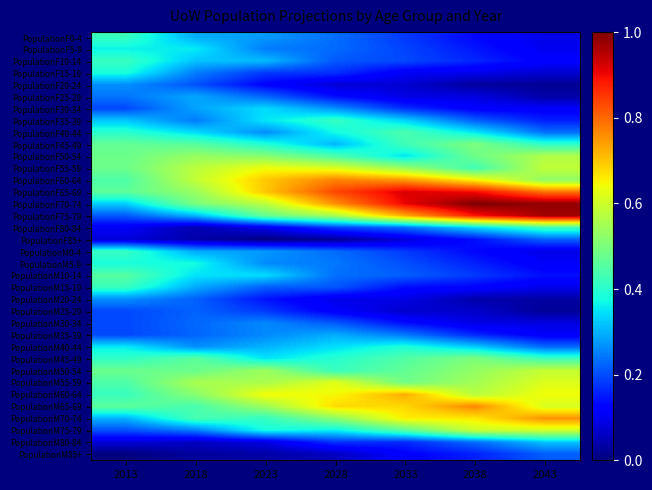

Reading left to right, extract all data points from this chart.

PopulationF0-4: 2013=0.4	2018=0.3	2023=0.3	2028=0.2	2033=0.2	2038=0.1	2043=0.1
PopulationF5-9: 2013=0.4	2018=0.4	2023=0.2	2028=0.2	2033=0.2	2038=0.1	2043=0.1
PopulationF10-14: 2013=0.4	2018=0.3	2023=0.3	2028=0.2	2033=0.2	2038=0.2	2043=0.1
PopulationF15-19: 2013=0.4	2018=0.2	2023=0.2	2028=0.2	2033=0.1	2038=0.1	2043=0.1
PopulationF20-24: 2013=0.3	2018=0.2	2023=0.1	2028=0.1	2033=0.1	2038=0.0	2043=0.0
PopulationF25-29: 2013=0.2	2018=0.3	2023=0.2	2028=0.1	2033=0.1	2038=0.1	2043=0.0
PopulationF30-34: 2013=0.2	2018=0.3	2023=0.3	2028=0.3	2033=0.2	2038=0.1	2043=0.1
PopulationF35-39: 2013=0.3	2018=0.2	2023=0.4	2028=0.4	2033=0.3	2038=0.2	2043=0.2
PopulationF40-44: 2013=0.4	2018=0.3	2023=0.3	2028=0.4	2033=0.4	2038=0.4	2043=0.2
PopulationF45-49: 2013=0.5	2018=0.5	2023=0.4	2028=0.3	2033=0.4	2038=0.5	2043=0.4
PopulationF50-54: 2013=0.5	2018=0.5	2023=0.5	2028=0.4	2033=0.3	2038=0.5	2043=0.6
PopulationF55-59: 2013=0.5	2018=0.6	2023=0.6	2028=0.6	2033=0.5	2038=0.4	2043=0.6
PopulationF60-64: 2013=0.4	2018=0.6	2023=0.7	2028=0.8	2033=0.7	2038=0.7	2043=0.5
PopulationF65-69: 2013=0.5	2018=0.5	2023=0.7	2028=0.8	2033=0.9	2038=0.9	2043=0.8
PopulationF70-74: 2013=0.3	2018=0.5	2023=0.6	2028=0.8	2033=0.9	2038=1.0	2043=1.0
PopulationF75-79: 2013=0.2	2018=0.3	2023=0.5	2028=0.6	2033=0.7	2038=0.9	2043=1.0
PopulationF80-84: 2013=0.1	2018=0.0	2023=0.1	2028=0.2	2033=0.2	2038=0.3	2043=0.4
PopulationF85+: 2013=0.1	2018=0.0	2023=0.0	2028=0.0	2033=0.1	2038=0.1	2043=0.2
PopulationM0-4: 2013=0.4	2018=0.3	2023=0.3	2028=0.2	2033=0.2	2038=0.1	2043=0.1
PopulationM5-9: 2013=0.4	2018=0.4	2023=0.3	2028=0.2	2033=0.2	2038=0.2	2043=0.1
PopulationM10-14: 2013=0.5	2018=0.3	2023=0.3	2028=0.2	2033=0.2	2038=0.2	2043=0.1
PopulationM15-19: 2013=0.4	2018=0.3	2023=0.2	2028=0.2	2033=0.1	2038=0.1	2043=0.1
PopulationM20-24: 2013=0.3	2018=0.2	2023=0.1	2028=0.1	2033=0.1	2038=0.0	2043=0.0
PopulationM25-29: 2013=0.2	2018=0.2	2023=0.2	2028=0.1	2033=0.1	2038=0.1	2043=0.0
PopulationM30-34: 2013=0.2	2018=0.2	2023=0.3	2028=0.2	2033=0.1	2038=0.1	2043=0.1
PopulationM35-39: 2013=0.2	2018=0.2	2023=0.3	2028=0.3	2033=0.2	2038=0.2	2043=0.1
PopulationM40-44: 2013=0.4	2018=0.3	2023=0.3	2028=0.3	2033=0.4	2038=0.3	2043=0.2
PopulationM45-49: 2013=0.4	2018=0.5	2023=0.4	2028=0.4	2033=0.5	2038=0.5	2043=0.4
PopulationM50-54: 2013=0.5	2018=0.5	2023=0.5	2028=0.4	2033=0.5	2038=0.5	2043=0.6
PopulationM55-59: 2013=0.4	2018=0.6	2023=0.6	2028=0.6	2033=0.5	2038=0.5	2043=0.6
PopulationM60-64: 2013=0.4	2018=0.5	2023=0.6	2028=0.6	2033=0.7	2038=0.6	2043=0.6
PopulationM65-69: 2013=0.5	2018=0.4	2023=0.5	2028=0.7	2033=0.7	2038=0.8	2043=0.6
PopulationM70-74: 2013=0.3	2018=0.4	2023=0.4	2028=0.5	2033=0.7	2038=0.7	2043=0.8
PopulationM75-79: 2013=0.2	2018=0.3	2023=0.4	2028=0.4	2033=0.5	2038=0.6	2043=0.6
PopulationM80-84: 2013=0.1	2018=0.1	2023=0.1	2028=0.2	2033=0.2	2038=0.2	2043=0.3
PopulationM85+: 2013=0.0	2018=0.0	2023=0.0	2028=0.1	2033=0.1	2038=0.2	2043=0.2